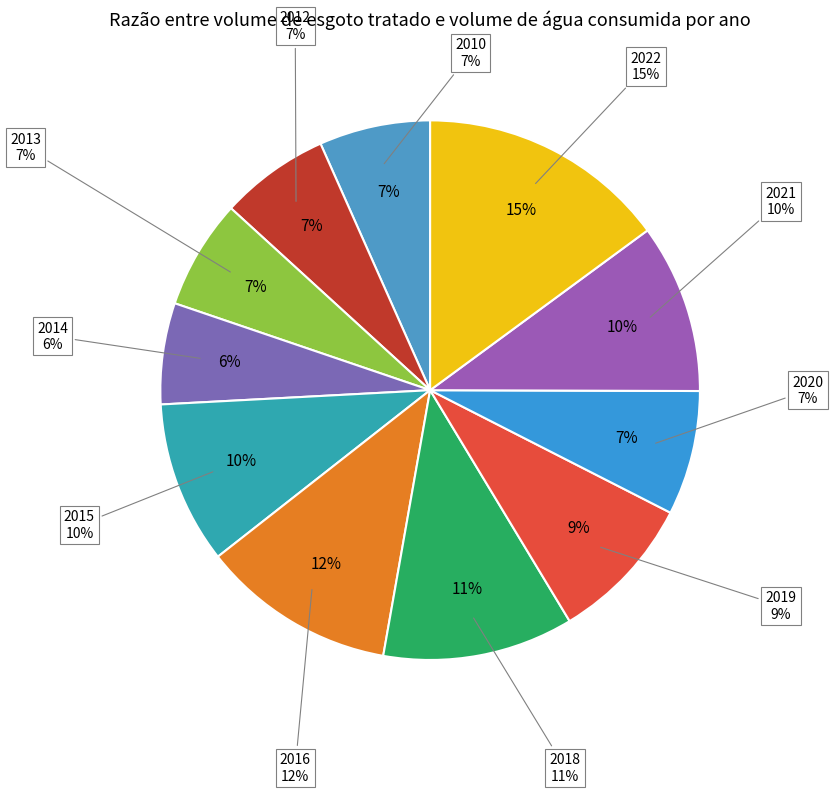

Which category has the smallest portion of the pie?

2014